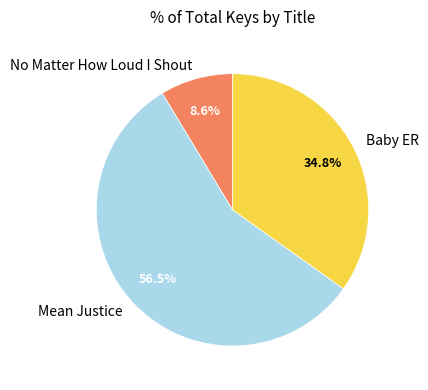

To the nearest percent, what is the average slice percentage?

33%